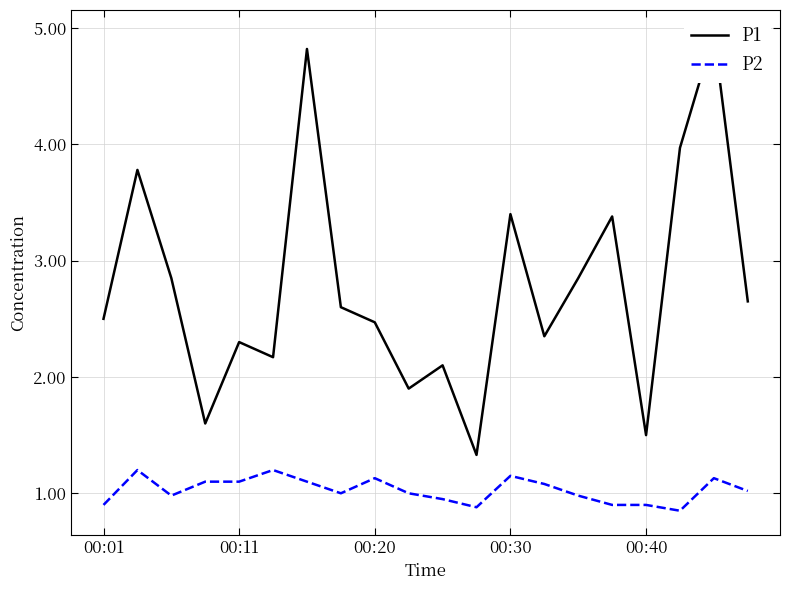

Is it true that P2 equals 0.9 at 00:40?

True